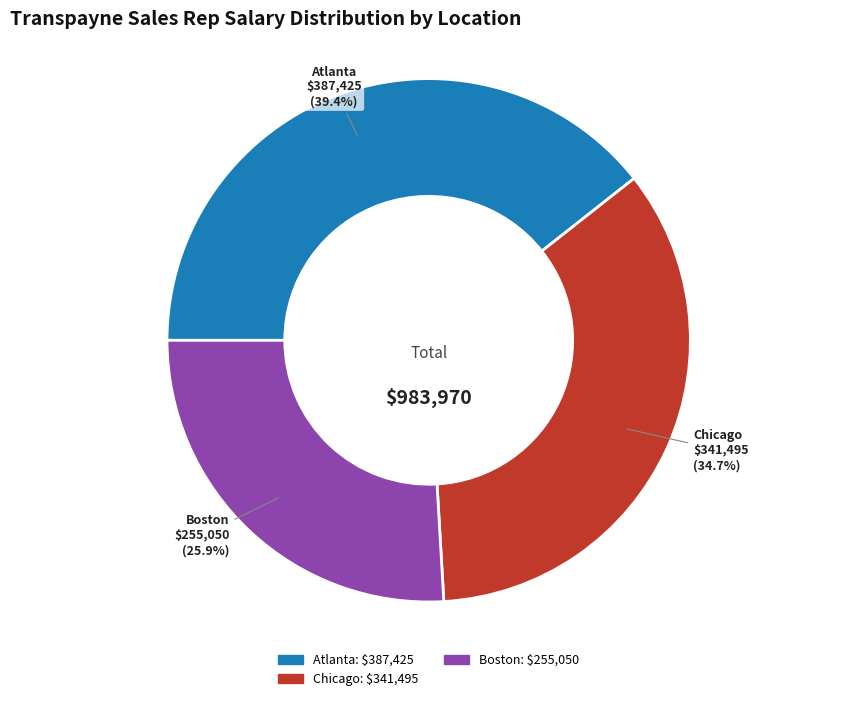

Does any single category account for the majority?

No